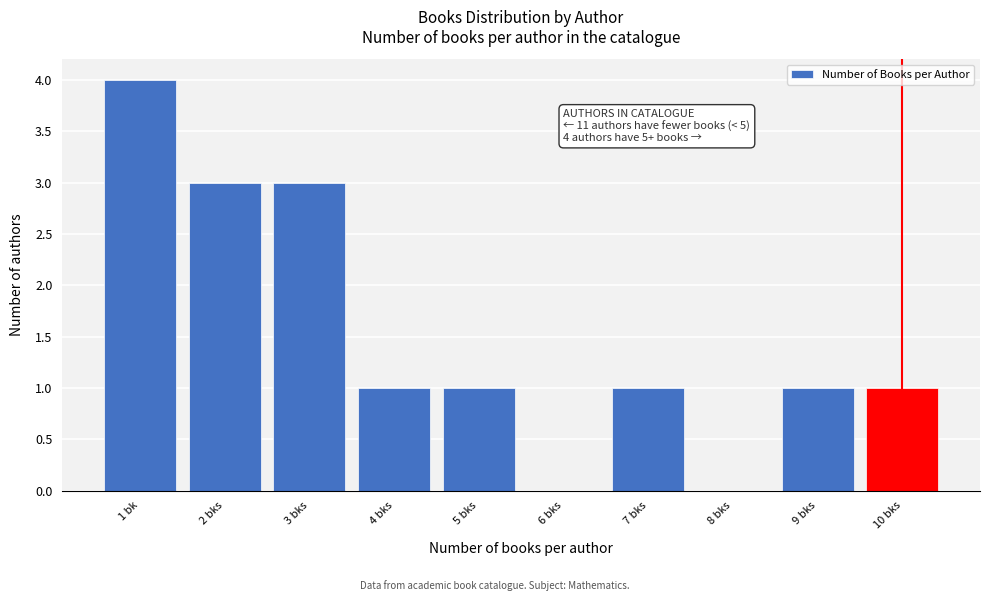

Reading right to left, extract all data points from this chart.

10 bks=1	9 bks=1	8 bks=0	7 bks=1	6 bks=0	5 bks=1	4 bks=1	3 bks=3	2 bks=3	1 bk=4